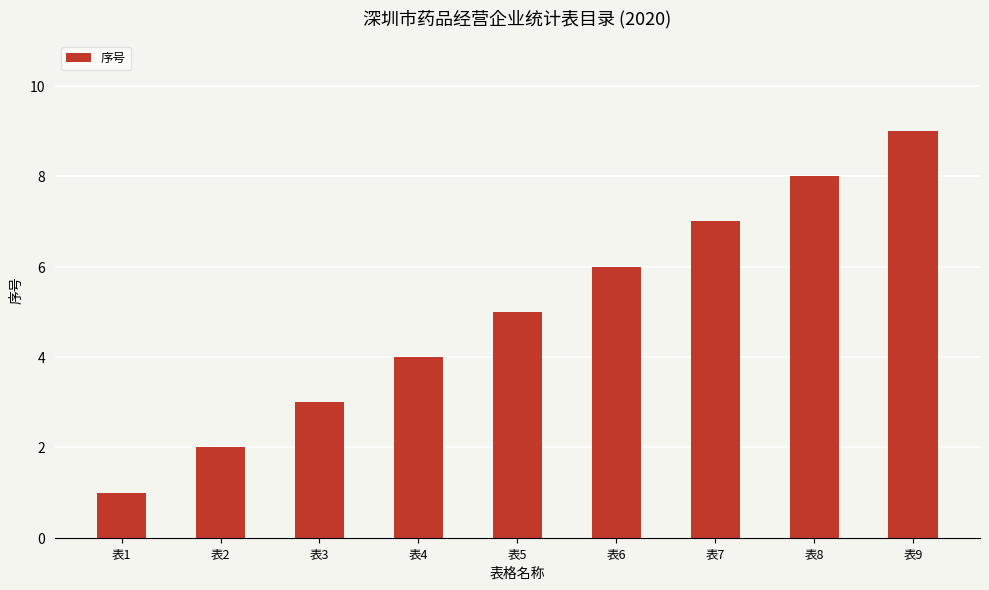

True or false: the data shows 3 at 表3.

True